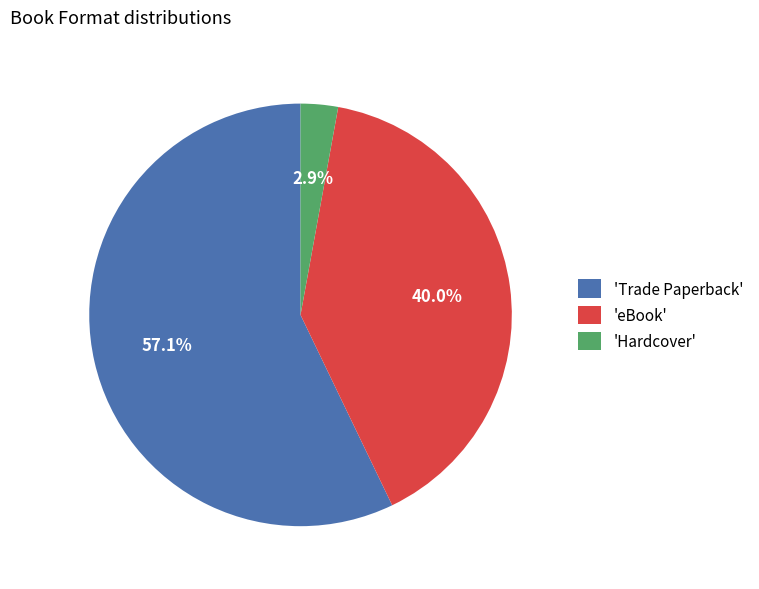

Which has a higher value, 'Hardcover' or 'eBook'?

'eBook'